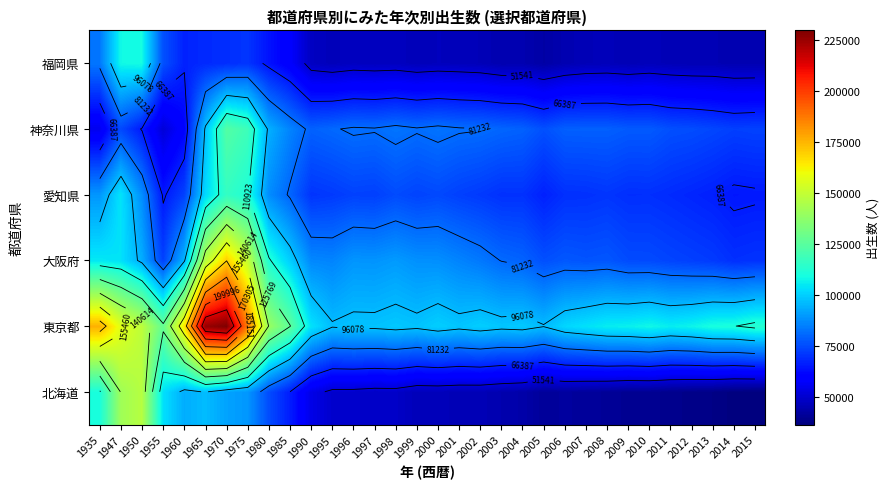

At how many categories does at least one series exceed 167343?

4